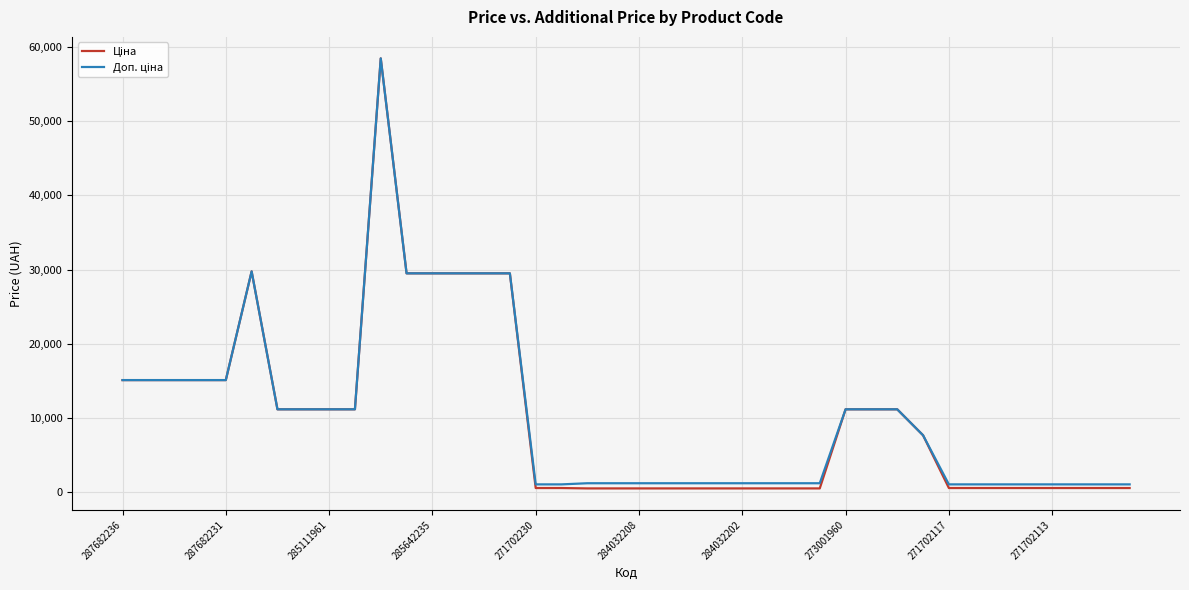

What is the maximum value shown in the chart?

58426.5